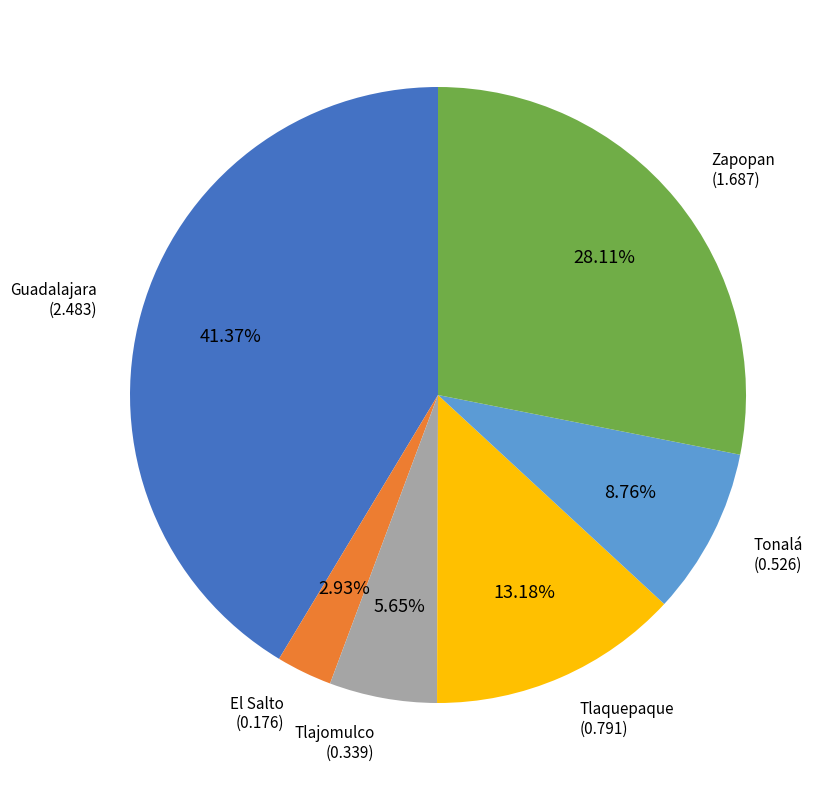

Rank the categories by value from highest to lowest.

Guadalajara, Zapopan, Tlaquepaque, Tonalá, Tlajomulco, El Salto